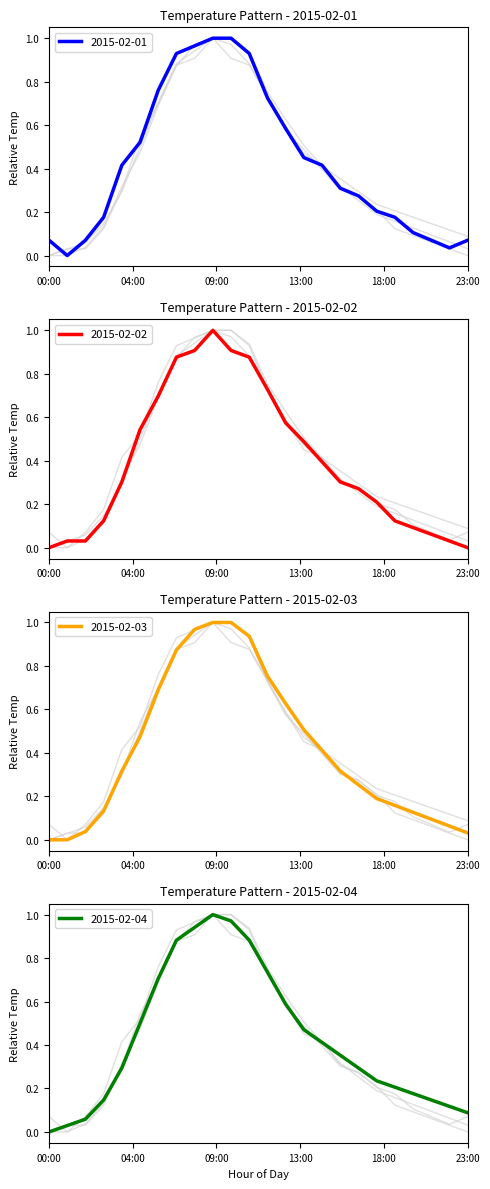

True or false: 2015-02-04 and 2015-02-02 intersect in this chart.

True